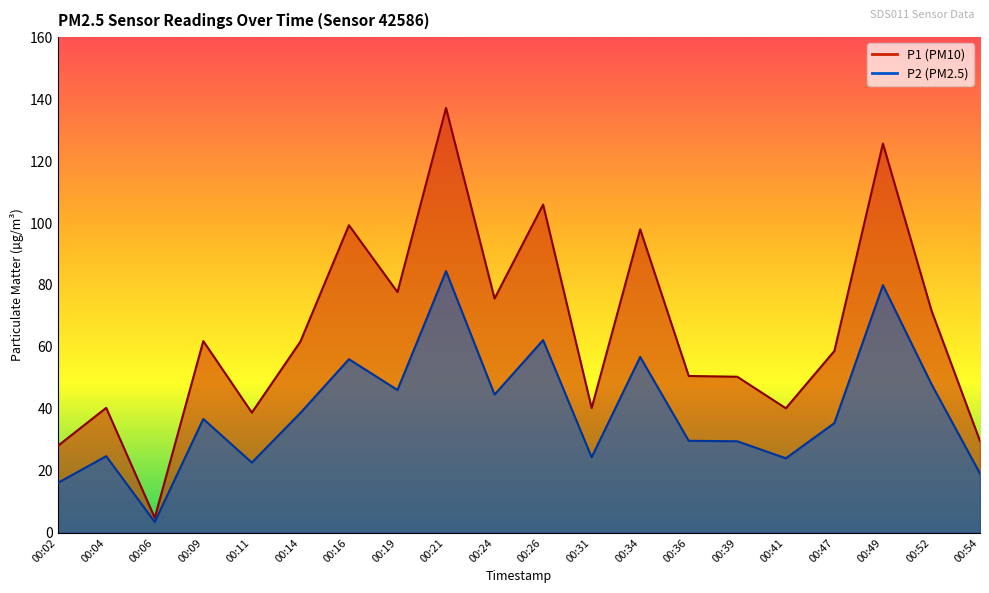

What is the difference between the P1 values at 00:19 and 00:41?

37.5